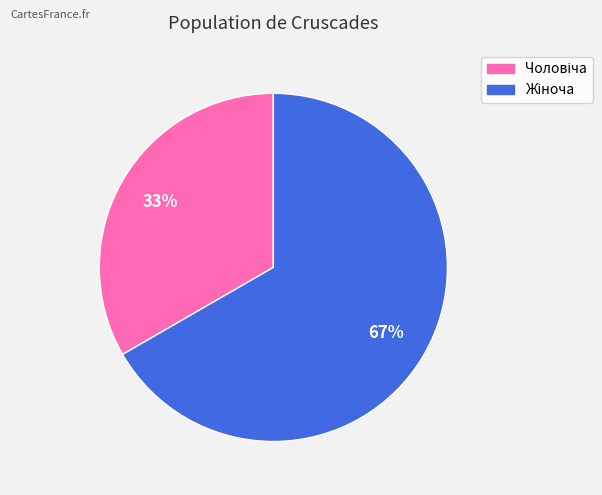

Does any single category account for the majority?

Yes